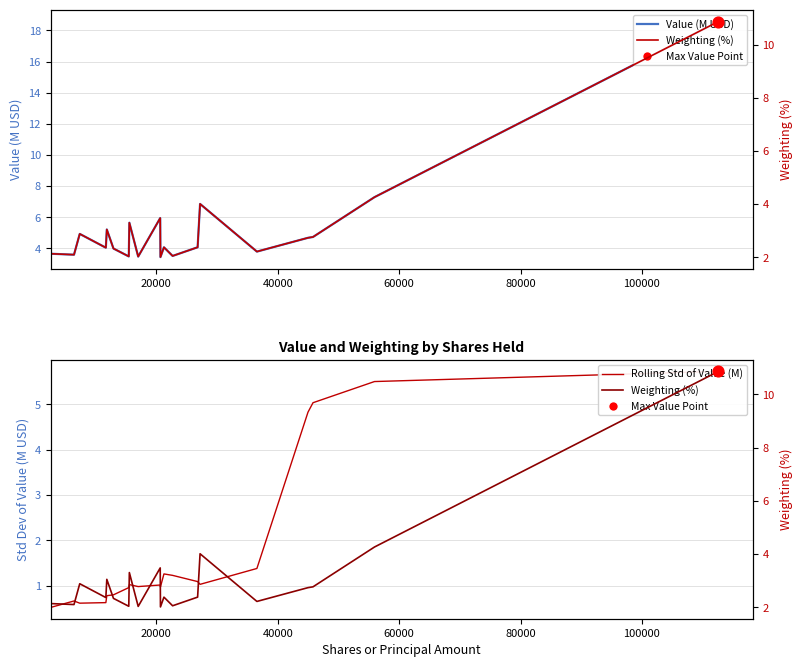

Which series reaches the minimum Y coordinate?

Rolling Std of Value (M)